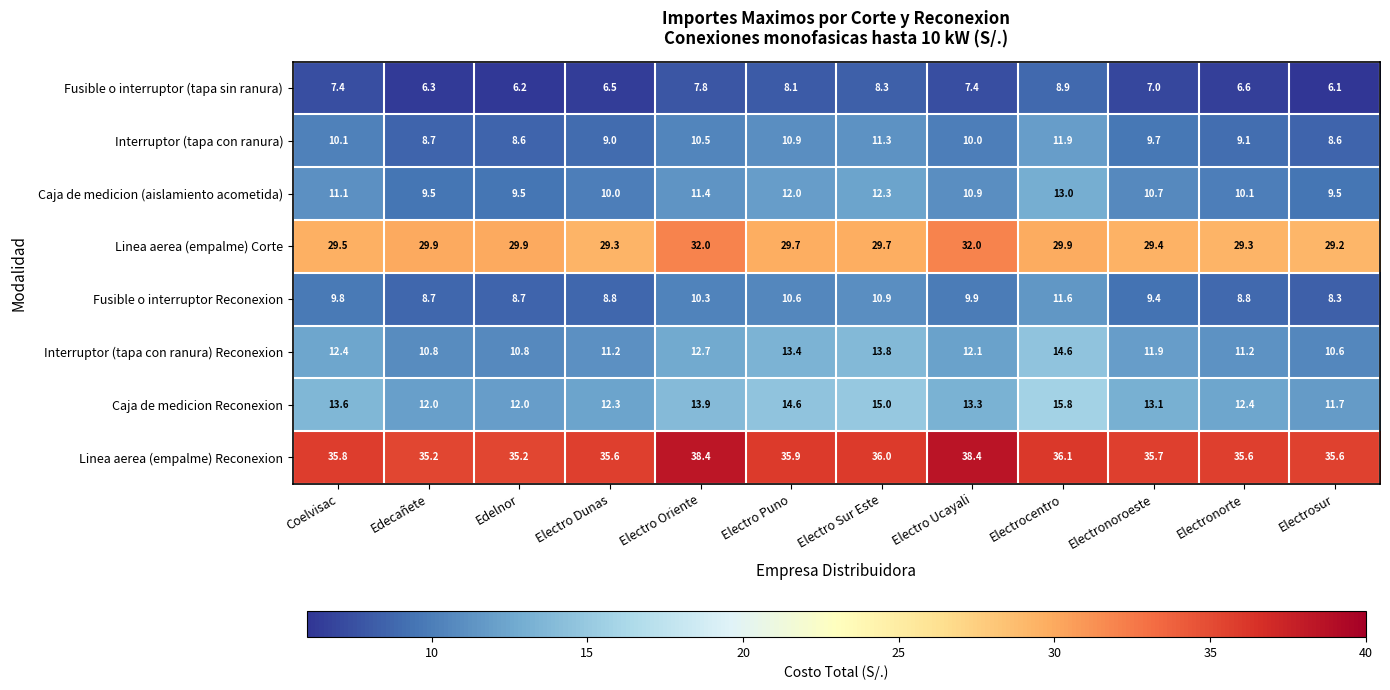

What is the highest value of the Caja de medicion (aislamiento acometida) series?

13.0